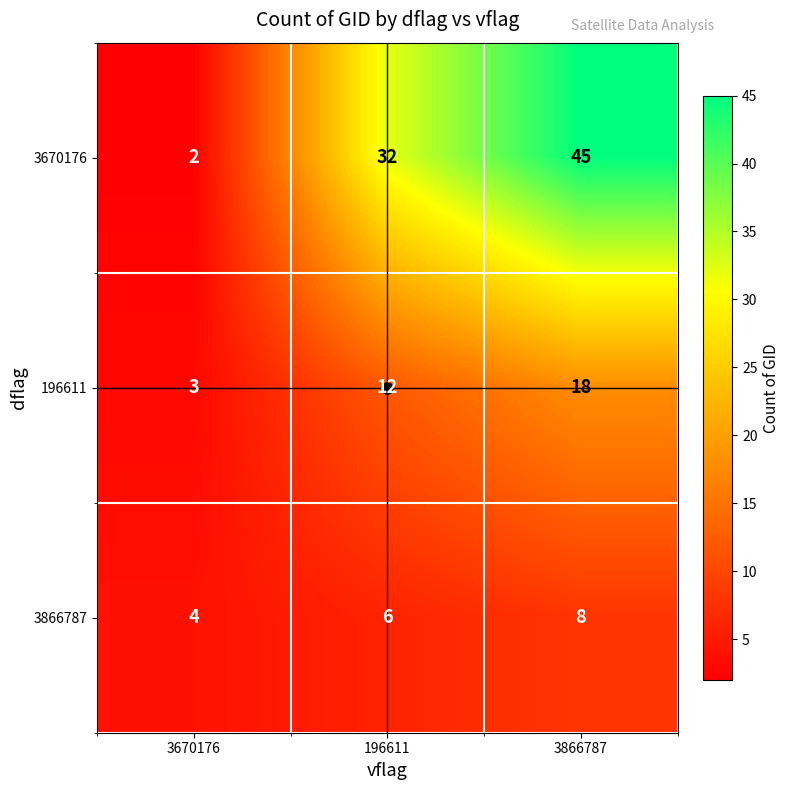

What is the sum of the 3670176 values at 3670176 and 3866787?

47